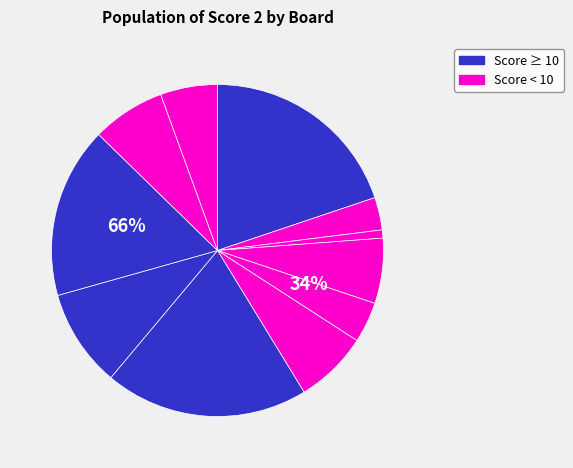

The 2 slice represents 1% of the pie. True or false?

False